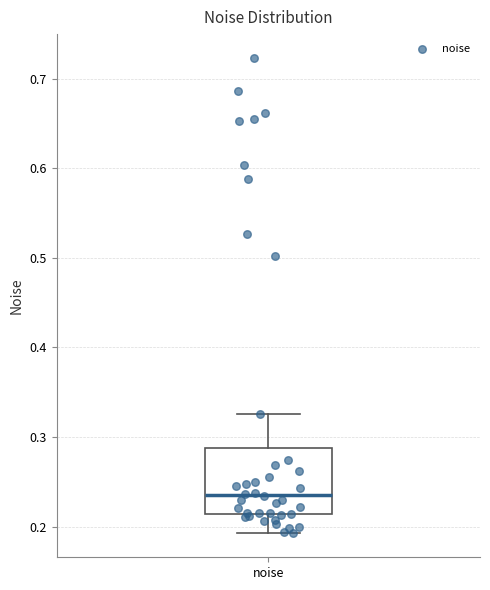

Transcribe this box plot: give where the median line is, the range the box spans, and where the two whiskers end, as read against the y-axis. The values are not printed on the chart, so give them approximately, as read against the axis.

median 0.23, box 0.21 to 0.29, whiskers 0.19 to 0.33